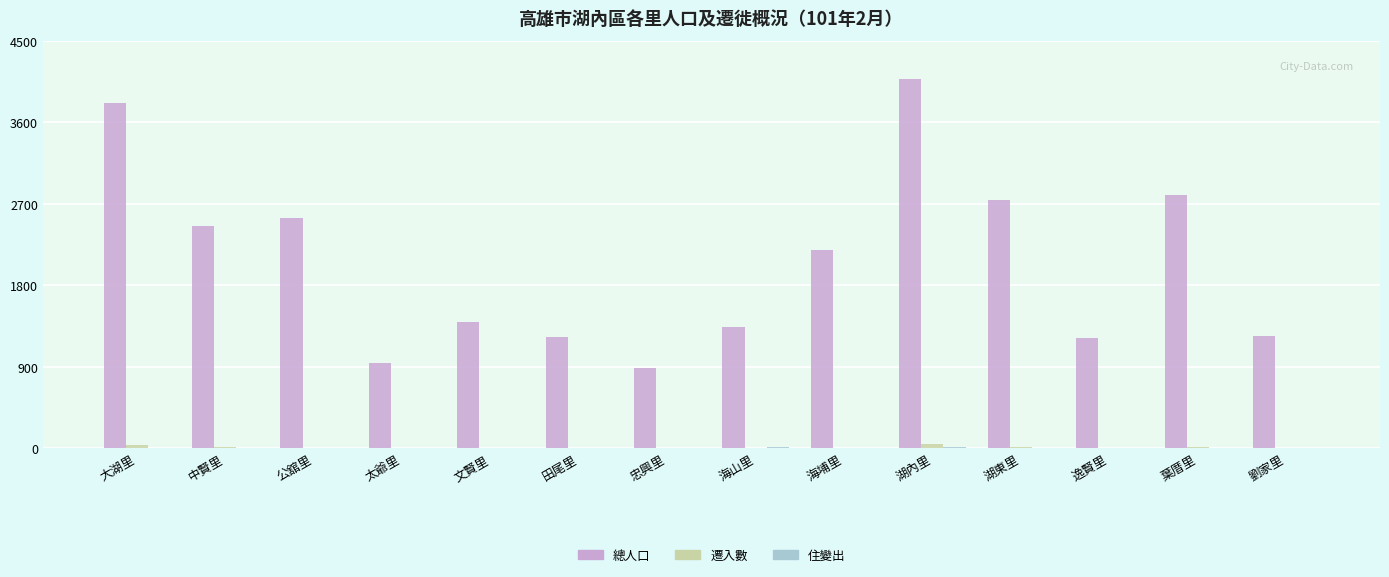

Are the bars horizontal?

No